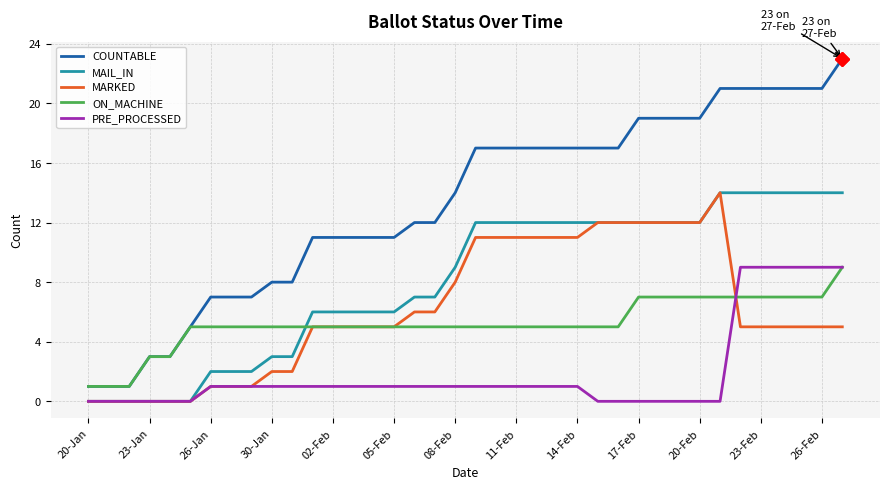

Which series has the largest total across all categories?

COUNTABLE